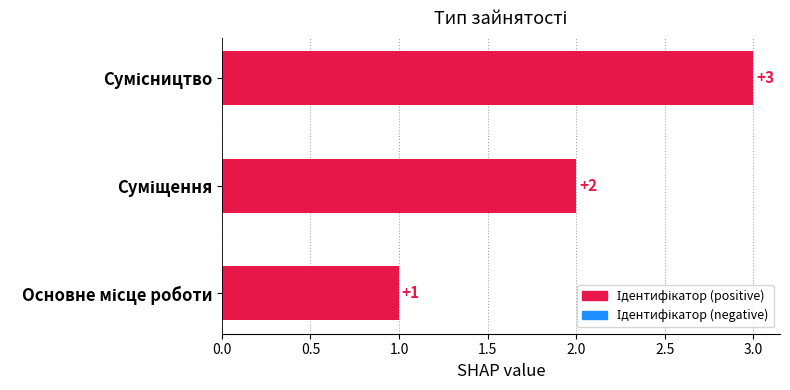

What is the greatest value displayed?

3